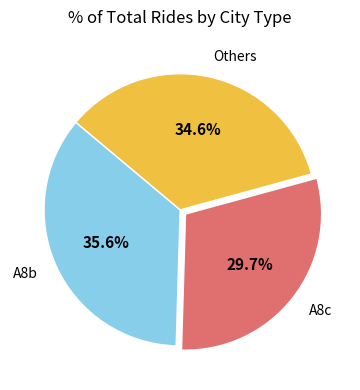

Does any single category account for the majority?

No